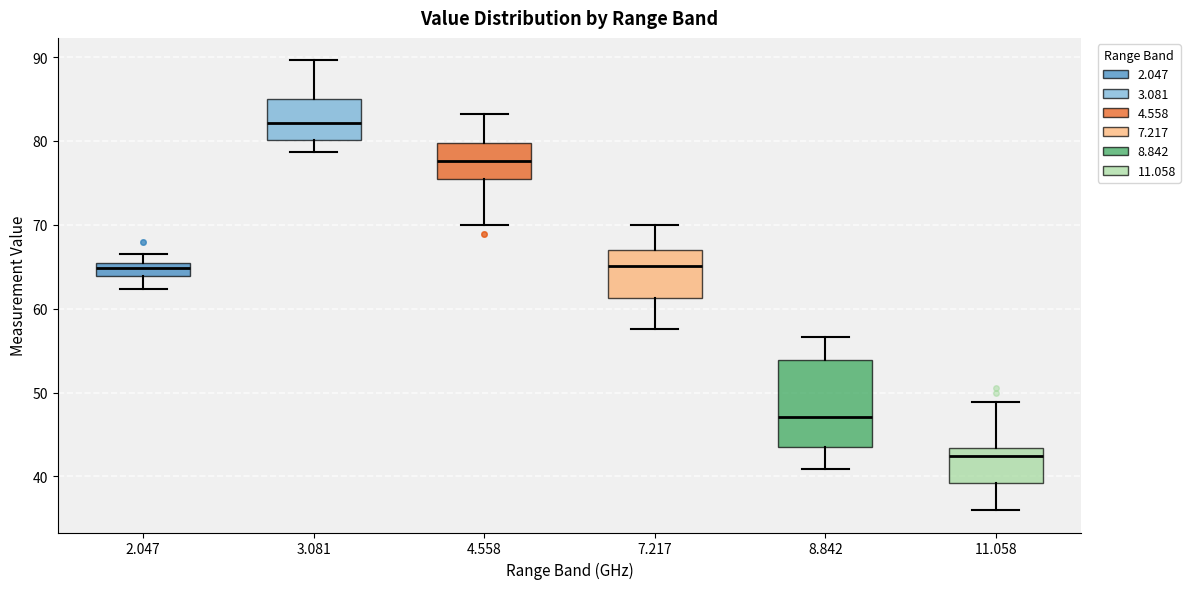

Reading left to right, read every box against the y-axis: the position of its median line, the range the box covers, and the ends of its whiskers. The values are not printed on the chart, so give them approximately, as read against the axis.

2.047: median 65 (inside the box), box 64 to 65, whiskers 62 to 67
3.081: median 82, box 80 to 85, whiskers 79 to 90
4.558: median 78, box 75 to 80, whiskers 70 to 83
7.217: median 65, box 61 to 67, whiskers 58 to 70
8.842: median 47, box 44 to 54, whiskers 41 to 57
11.058: median 42, box 39 to 43, whiskers 36 to 49